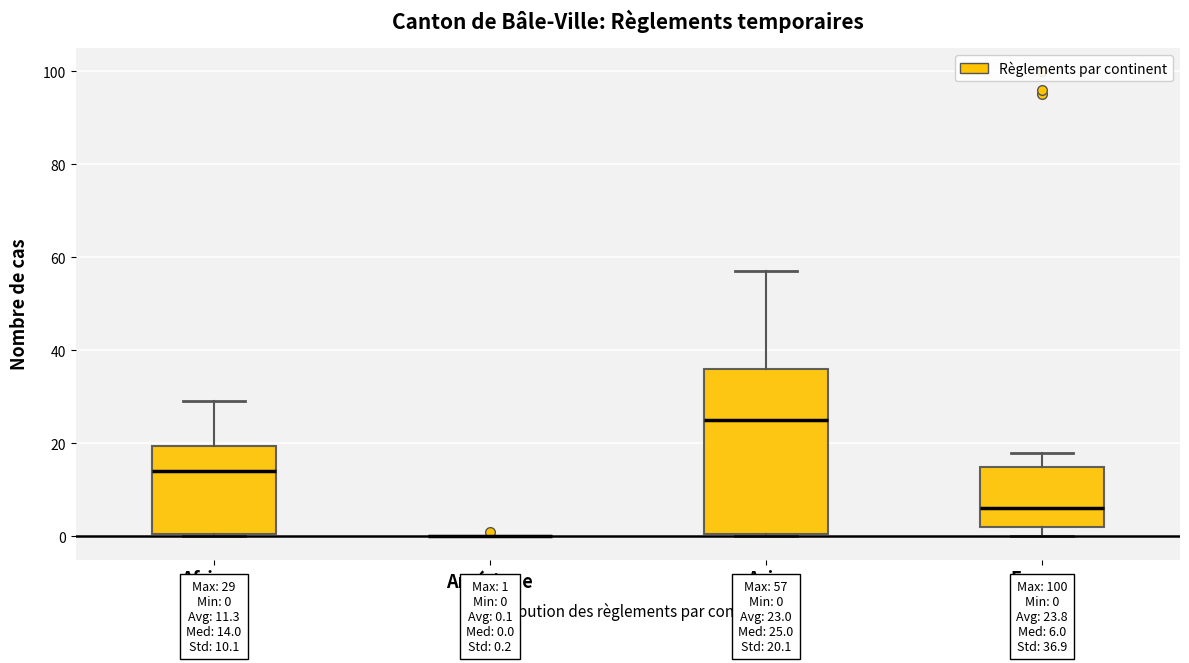

Comparing the boxes themselves (not the whiskers), which one is the tallest?

Asie